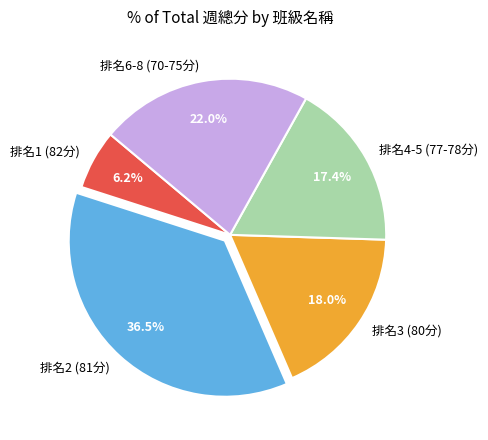

Rank the categories by value from highest to lowest.

排名2 (81分), 排名6-8 (70-75分), 排名3 (80分), 排名4-5 (77-78分), 排名1 (82分)